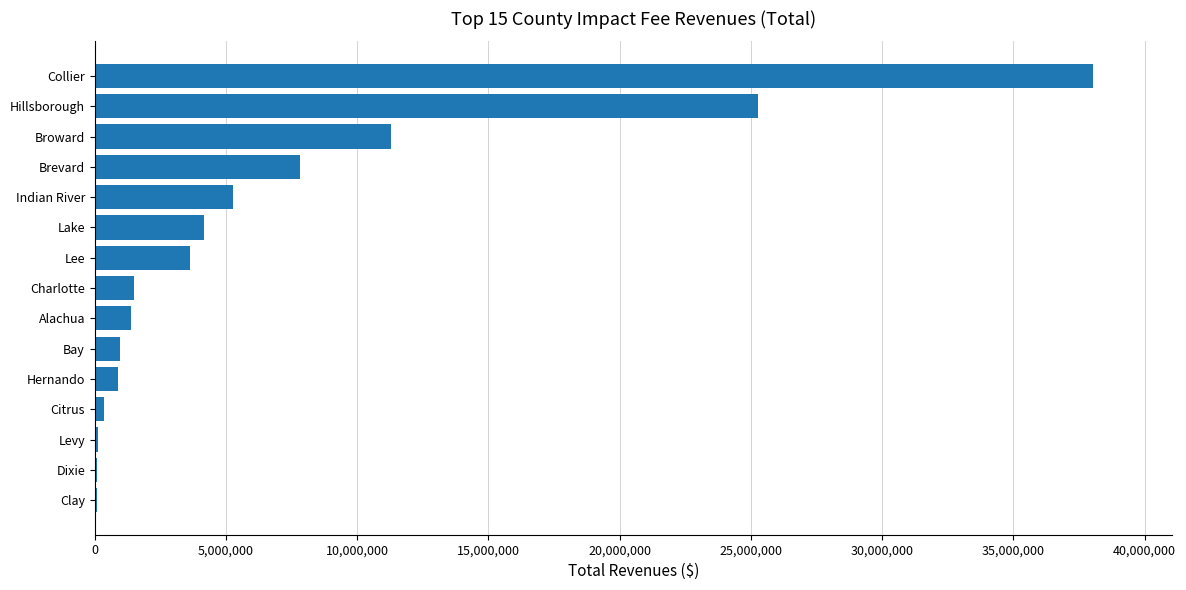

Count the number of categories in the chart.

15